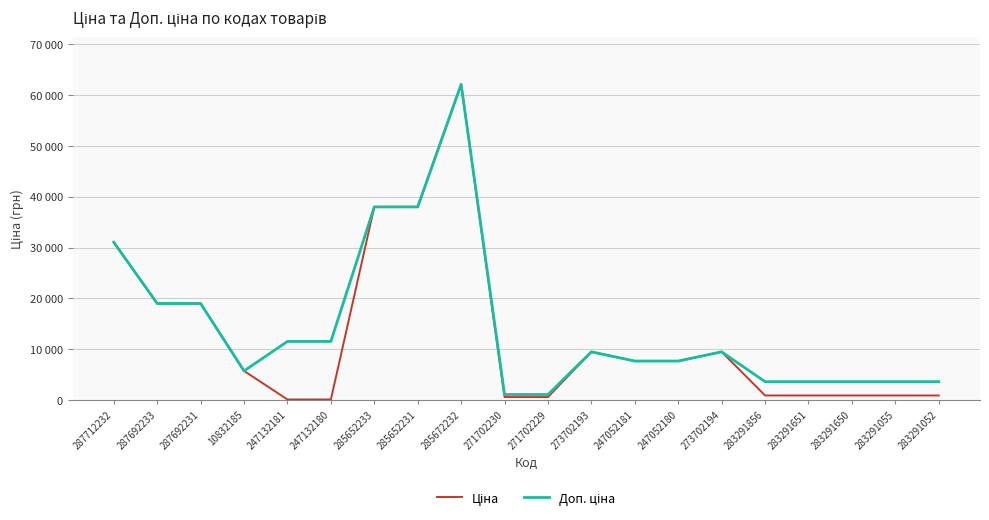

What is the difference between the Ціна values at 283291856 and 247132180?

790.5